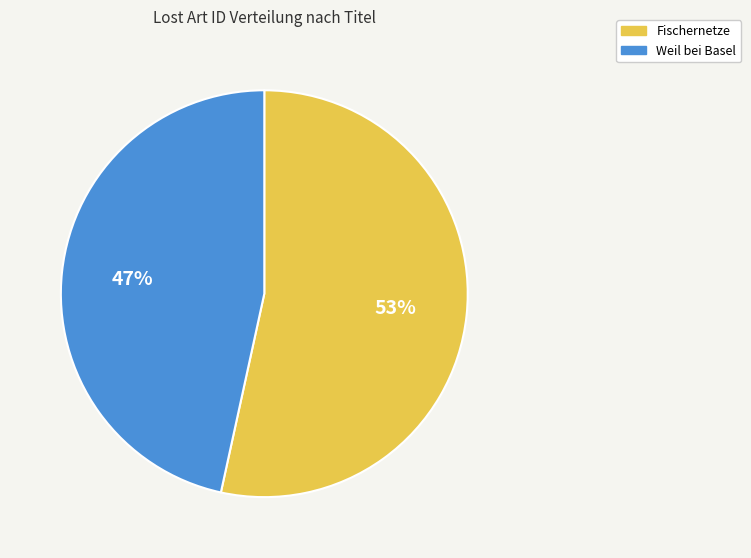

The Fischernetze slice represents 45% of the pie. True or false?

False